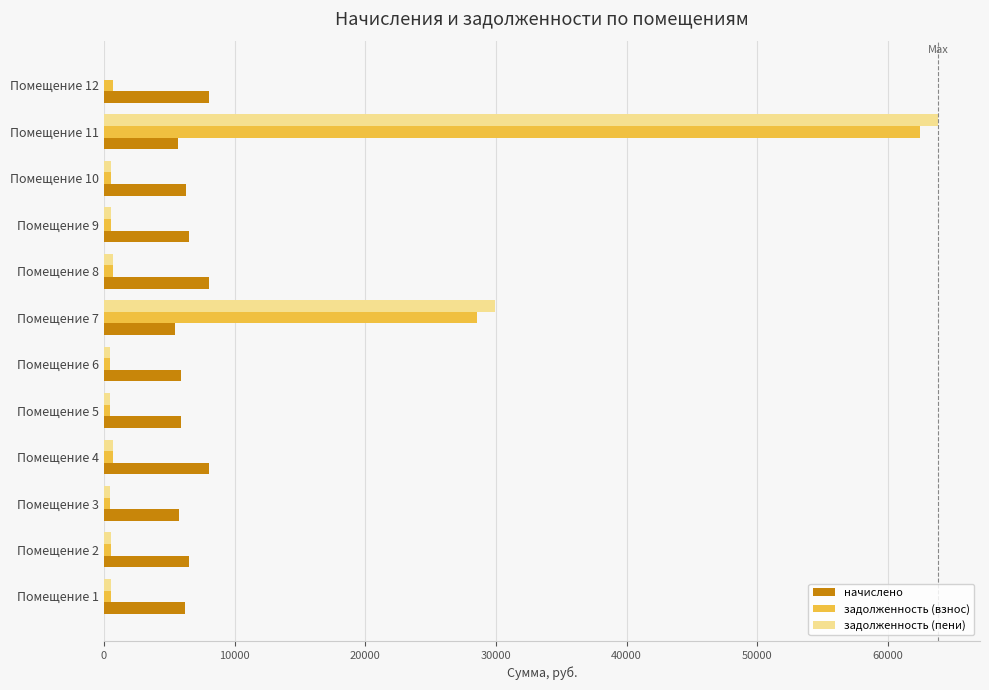

Where is задолженность (пени) nearest to the value 31919?

Помещение 7